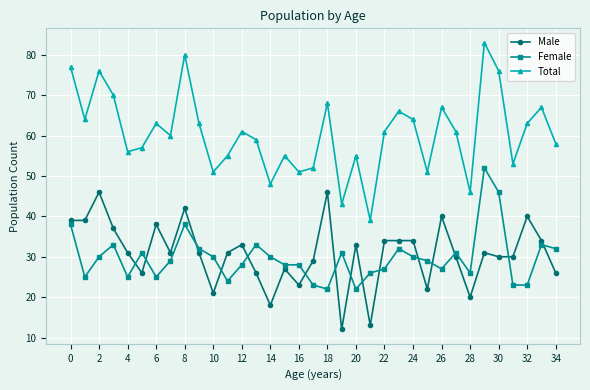

True or false: Total and Male cross at least once.

False